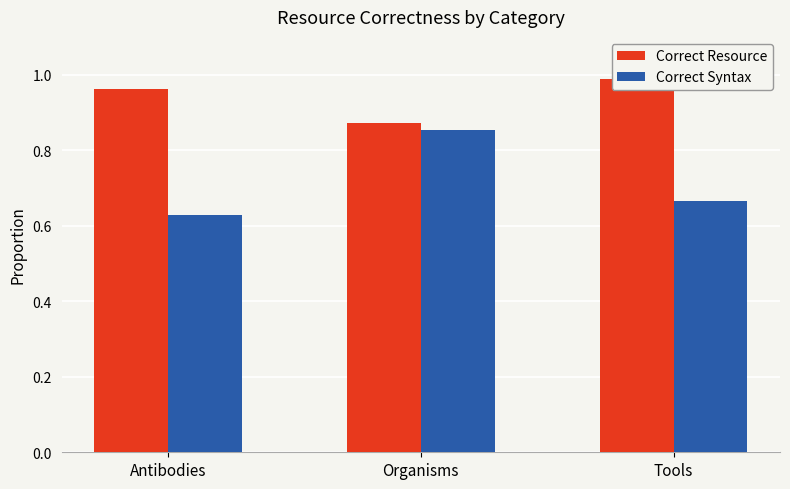

What is the maximum value shown in the chart?

1.0